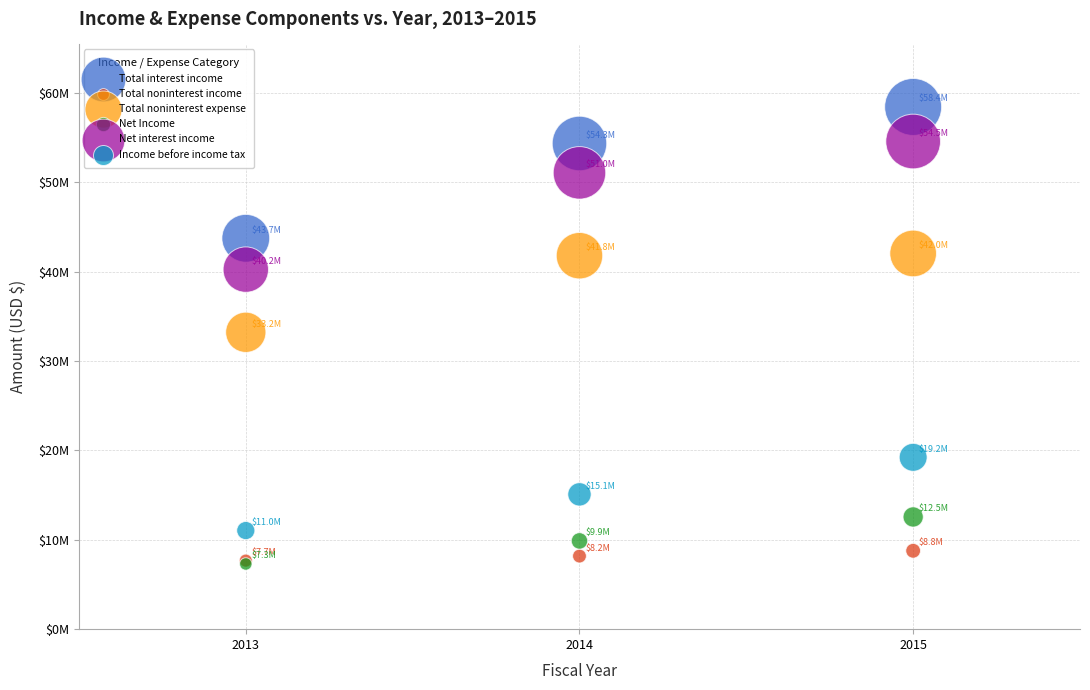

What are all the series names shown in the legend?

Total interest income, Total noninterest income, Total noninterest expense, Net Income, Net interest income, Income before income tax